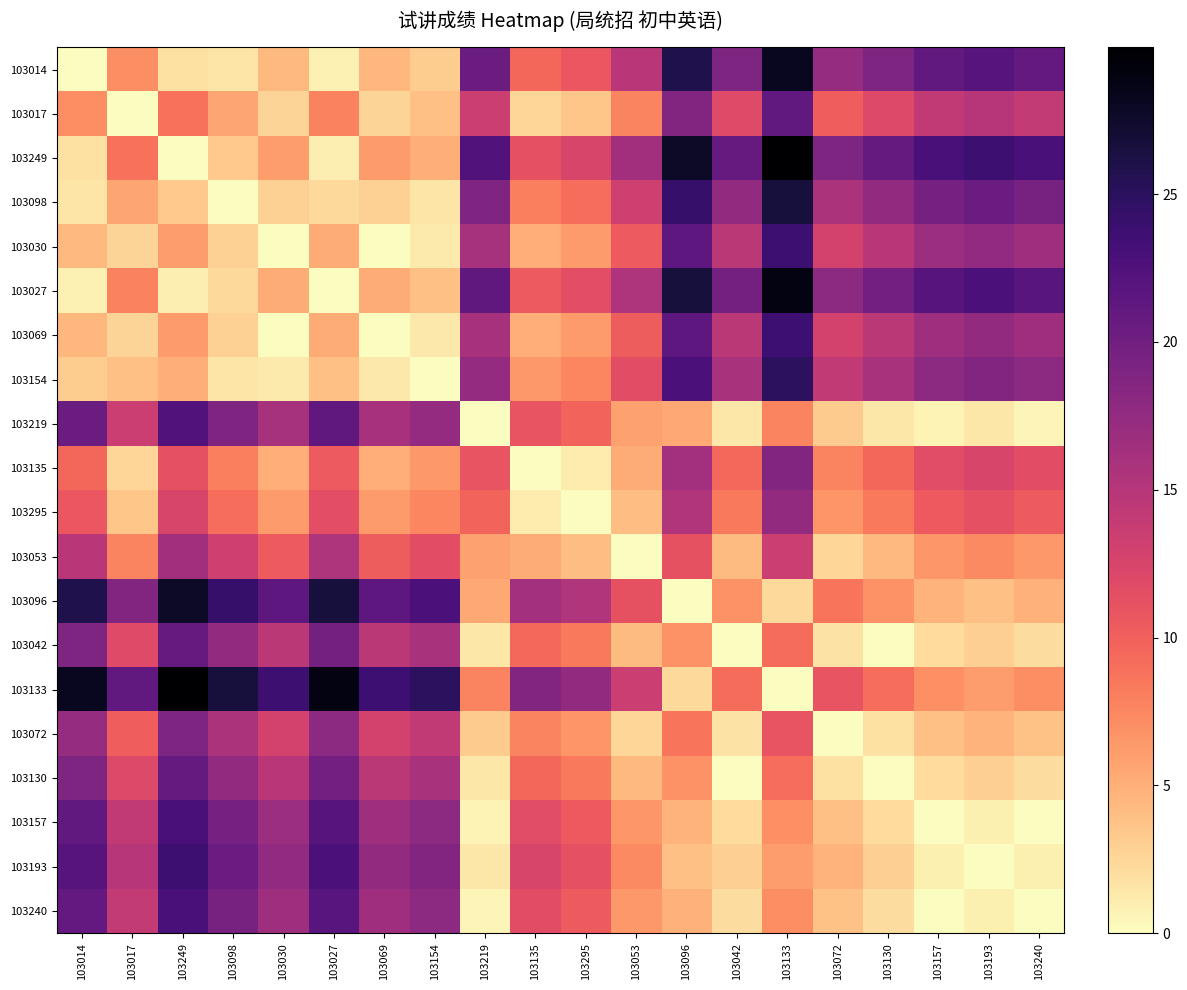

Reading left to right, transcribe all the data shown in this chart.

103014: 103014=0.0	103017=7.1	103249=1.8	103098=1.6	103030=4.4	103027=0.8	103069=4.5	103154=3.1	103219=20.5	103135=9.5	103295=10.7	103053=14.7	103096=25.9	103042=19.0	103133=28.2	103072=17.3	103130=19.0	103157=21.2	103193=22.0	103240=21.1
103017: 103014=7.1	103017=0.0	103249=8.9	103098=5.5	103030=2.7	103027=7.8	103069=2.6	103154=3.9	103219=13.4	103135=2.5	103295=3.6	103053=7.6	103096=18.8	103042=11.9	103133=21.1	103072=10.2	103130=12.0	103157=14.1	103193=14.9	103240=14.0
103249: 103014=1.8	103017=8.9	103249=0.0	103098=3.4	103030=6.2	103027=1.0	103069=6.3	103154=4.9	103219=22.3	103135=11.3	103295=12.5	103053=16.5	103096=27.7	103042=20.8	103133=30.0	103072=19.1	103130=20.8	103157=23.0	103193=23.8	103240=22.9
103098: 103014=1.6	103017=5.5	103249=3.4	103098=0.0	103030=2.8	103027=2.3	103069=2.9	103154=1.6	103219=18.9	103135=8.0	103295=9.1	103053=13.1	103096=24.3	103042=17.4	103133=26.6	103072=15.7	103130=17.5	103157=19.6	103193=20.4	103240=19.5
103030: 103014=4.4	103017=2.7	103249=6.2	103098=2.8	103030=0.0	103027=5.2	103069=0.1	103154=1.3	103219=16.1	103135=5.1	103295=6.3	103053=10.3	103096=21.5	103042=14.6	103133=23.8	103072=12.9	103130=14.6	103157=16.8	103193=17.6	103240=16.7
103027: 103014=0.8	103017=7.8	103249=1.0	103098=2.3	103030=5.2	103027=0.0	103069=5.2	103154=3.9	103219=21.2	103135=10.3	103295=11.4	103053=15.5	103096=26.7	103042=19.8	103133=28.9	103072=18.0	103130=19.8	103157=21.9	103193=22.7	103240=21.8
103069: 103014=4.5	103017=2.6	103249=6.3	103098=2.9	103030=0.1	103027=5.2	103069=0.0	103154=1.3	103219=16.0	103135=5.1	103295=6.2	103053=10.2	103096=21.4	103042=14.5	103133=23.7	103072=12.8	103130=14.6	103157=16.7	103193=17.5	103240=16.6
103154: 103014=3.1	103017=3.9	103249=4.9	103098=1.6	103030=1.3	103027=3.9	103069=1.3	103154=0.0	103219=17.3	103135=6.4	103295=7.5	103053=11.6	103096=22.8	103042=15.9	103133=25.0	103072=14.1	103130=15.9	103157=18.0	103193=18.8	103240=17.9
103219: 103014=20.5	103017=13.4	103249=22.3	103098=18.9	103030=16.1	103027=21.2	103069=16.0	103154=17.3	103219=0.0	103135=10.9	103295=9.8	103053=5.8	103096=5.4	103042=1.5	103133=7.7	103072=3.2	103130=1.4	103157=0.7	103193=1.5	103240=0.6
103135: 103014=9.5	103017=2.5	103249=11.3	103098=8.0	103030=5.1	103027=10.3	103069=5.1	103154=6.4	103219=10.9	103135=0.0	103295=1.1	103053=5.2	103096=16.4	103042=9.5	103133=18.6	103072=7.7	103130=9.5	103157=11.6	103193=12.4	103240=11.5
103295: 103014=10.7	103017=3.6	103249=12.5	103098=9.1	103030=6.3	103027=11.4	103069=6.2	103154=7.5	103219=9.8	103135=1.1	103295=0.0	103053=4.0	103096=15.2	103042=8.3	103133=17.5	103072=6.6	103130=8.4	103157=10.5	103193=11.3	103240=10.4
103053: 103014=14.7	103017=7.6	103249=16.5	103098=13.1	103030=10.3	103027=15.5	103069=10.2	103154=11.6	103219=5.8	103135=5.2	103295=4.0	103053=0.0	103096=11.2	103042=4.3	103133=13.5	103072=2.6	103130=4.3	103157=6.5	103193=7.3	103240=6.4
103096: 103014=25.9	103017=18.8	103249=27.7	103098=24.3	103030=21.5	103027=26.7	103069=21.4	103154=22.8	103219=5.4	103135=16.4	103295=15.2	103053=11.2	103096=0.0	103042=6.9	103133=2.3	103072=8.6	103130=6.9	103157=4.7	103193=3.9	103240=4.8
103042: 103014=19.0	103017=11.9	103249=20.8	103098=17.4	103030=14.6	103027=19.8	103069=14.5	103154=15.9	103219=1.5	103135=9.5	103295=8.3	103053=4.3	103096=6.9	103042=0.0	103133=9.2	103072=1.7	103130=0.0	103157=2.2	103193=3.0	103240=2.1
103133: 103014=28.2	103017=21.1	103249=30.0	103098=26.6	103030=23.8	103027=28.9	103069=23.7	103154=25.0	103219=7.7	103135=18.6	103295=17.5	103053=13.5	103096=2.3	103042=9.2	103133=0.0	103072=10.9	103130=9.1	103157=7.0	103193=6.2	103240=7.1
103072: 103014=17.3	103017=10.2	103249=19.1	103098=15.7	103030=12.9	103027=18.0	103069=12.8	103154=14.1	103219=3.2	103135=7.7	103295=6.6	103053=2.6	103096=8.6	103042=1.7	103133=10.9	103072=0.0	103130=1.8	103157=3.9	103193=4.7	103240=3.8
103130: 103014=19.0	103017=12.0	103249=20.8	103098=17.5	103030=14.6	103027=19.8	103069=14.6	103154=15.9	103219=1.4	103135=9.5	103295=8.4	103053=4.3	103096=6.9	103042=0.0	103133=9.1	103072=1.8	103130=0.0	103157=2.1	103193=2.9	103240=2.0
103157: 103014=21.2	103017=14.1	103249=23.0	103098=19.6	103030=16.8	103027=21.9	103069=16.7	103154=18.0	103219=0.7	103135=11.6	103295=10.5	103053=6.5	103096=4.7	103042=2.2	103133=7.0	103072=3.9	103130=2.1	103157=0.0	103193=0.8	103240=0.1
103193: 103014=22.0	103017=14.9	103249=23.8	103098=20.4	103030=17.6	103027=22.7	103069=17.5	103154=18.8	103219=1.5	103135=12.4	103295=11.3	103053=7.3	103096=3.9	103042=3.0	103133=6.2	103072=4.7	103130=2.9	103157=0.8	103193=0.0	103240=0.9
103240: 103014=21.1	103017=14.0	103249=22.9	103098=19.5	103030=16.7	103027=21.8	103069=16.6	103154=17.9	103219=0.6	103135=11.5	103295=10.4	103053=6.4	103096=4.8	103042=2.1	103133=7.1	103072=3.8	103130=2.0	103157=0.1	103193=0.9	103240=0.0